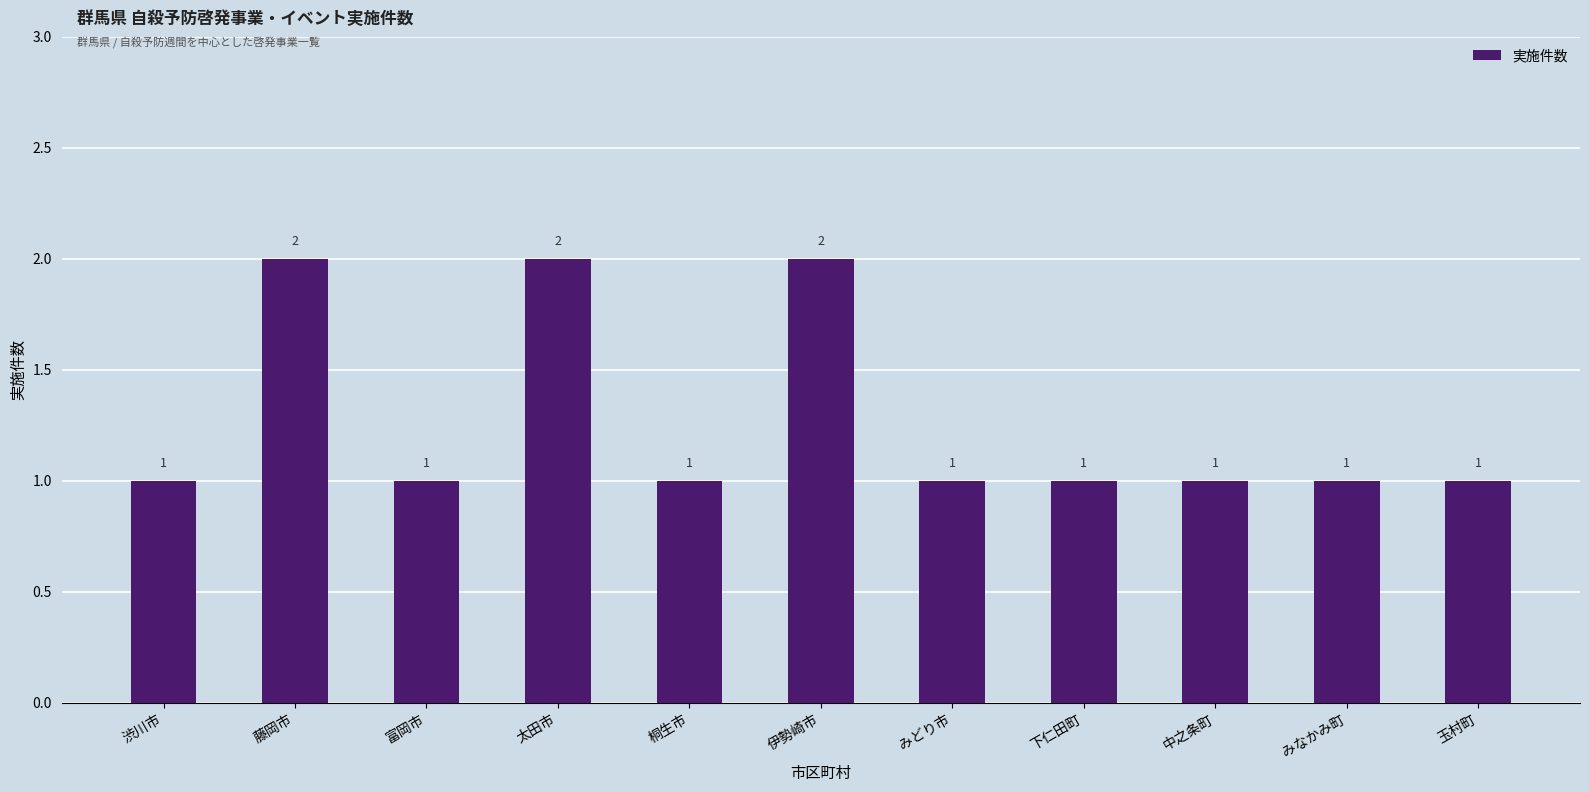

What is the difference between the second highest and second lowest values?

1